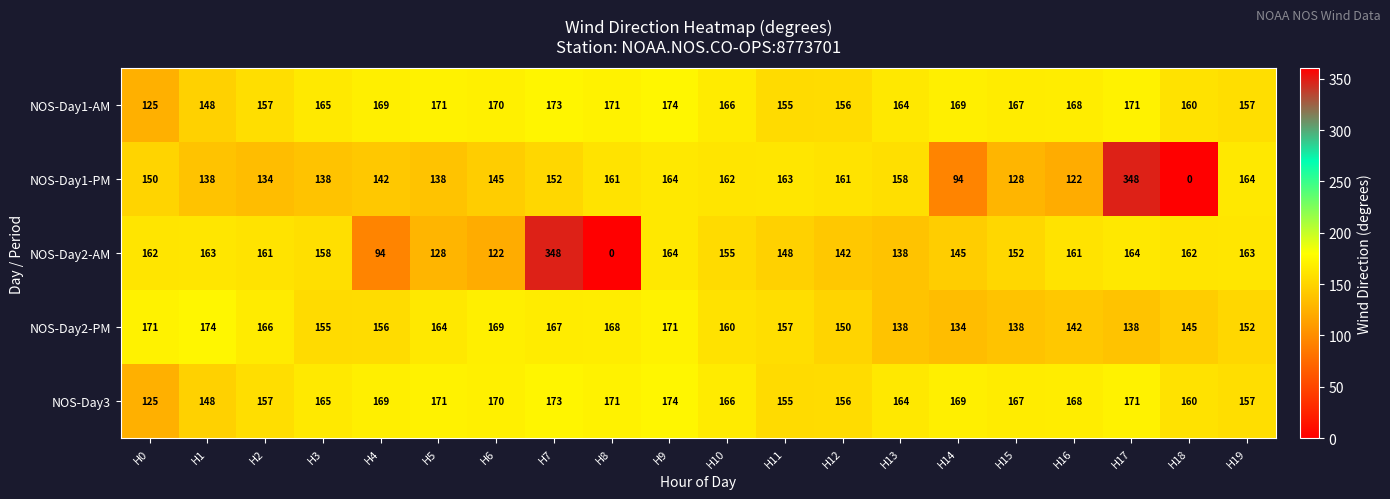

At how many categories does at least one series exceed 19?

20